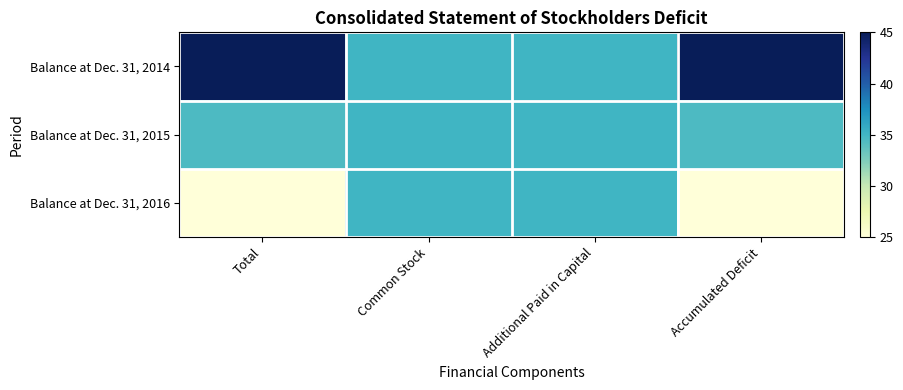

Count the number of categories in the chart.

4